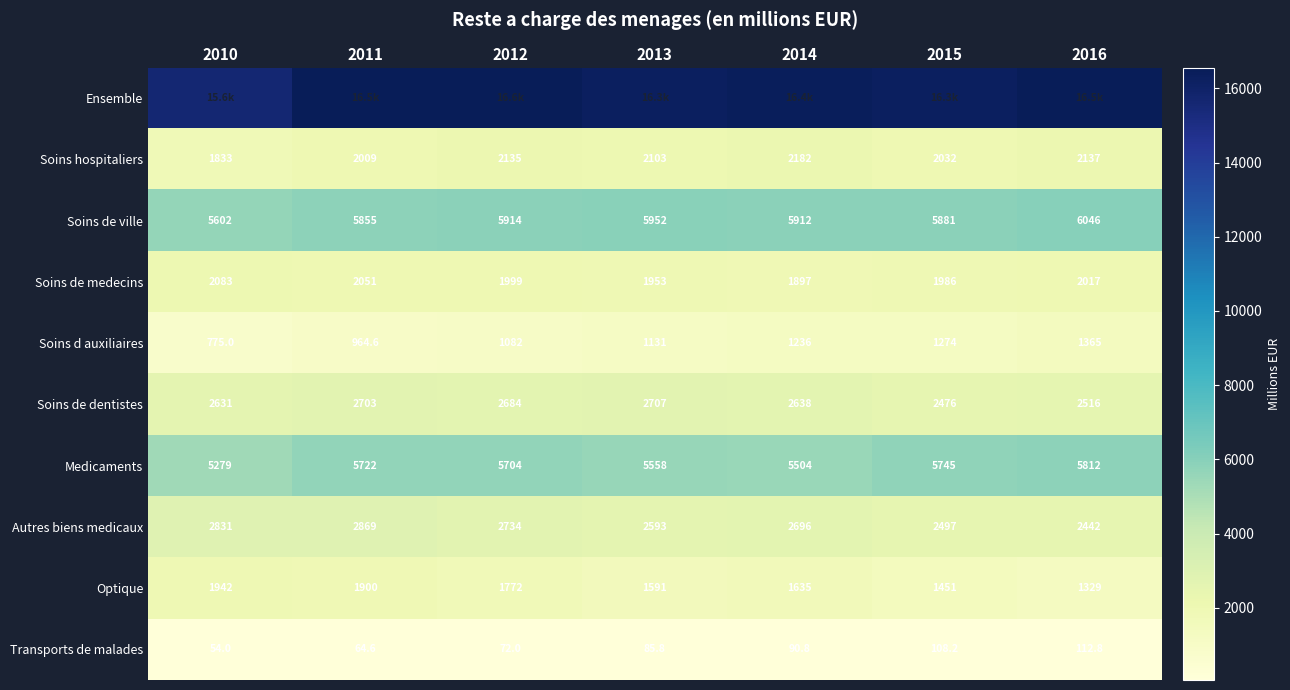

What is the maximum value shown in the chart?

16558.8